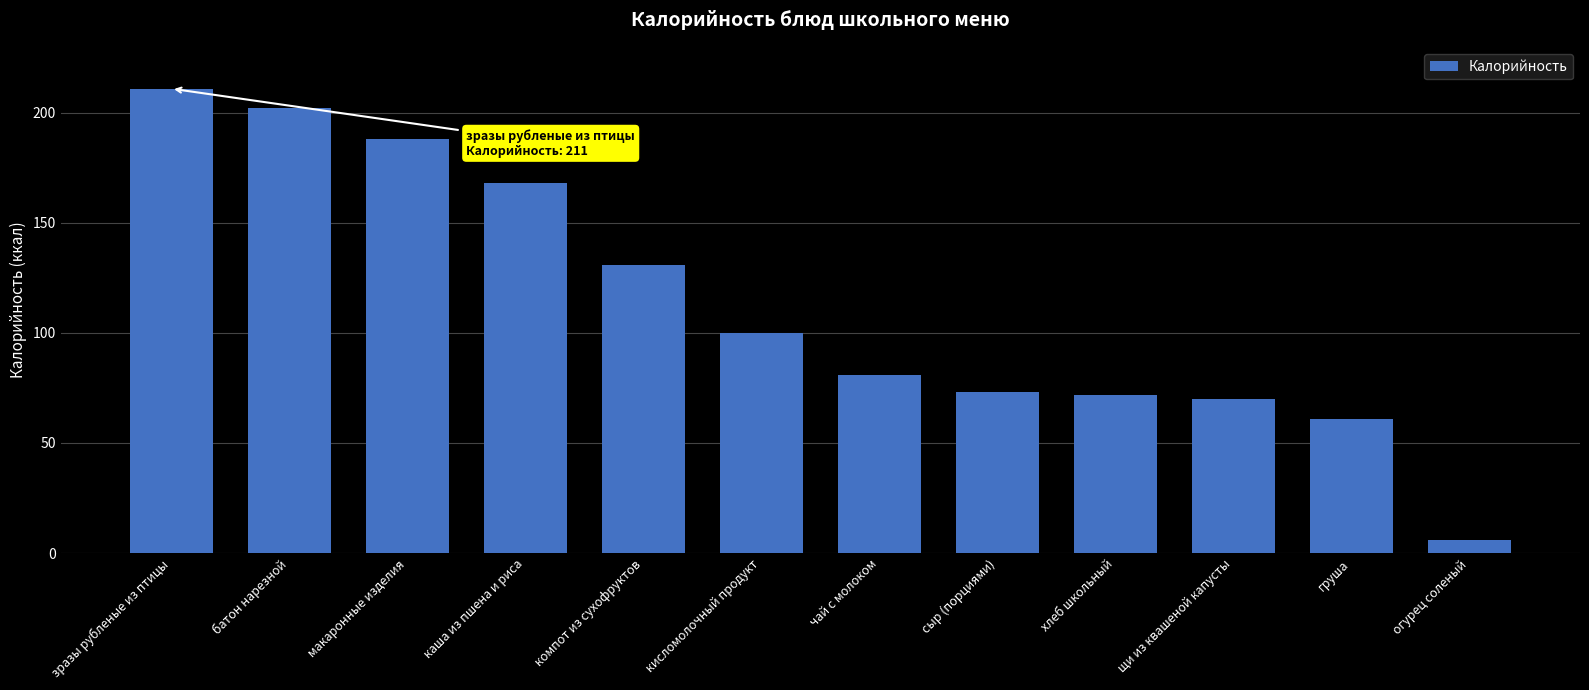

Which has a higher value, макаронные изделия or груша?

макаронные изделия